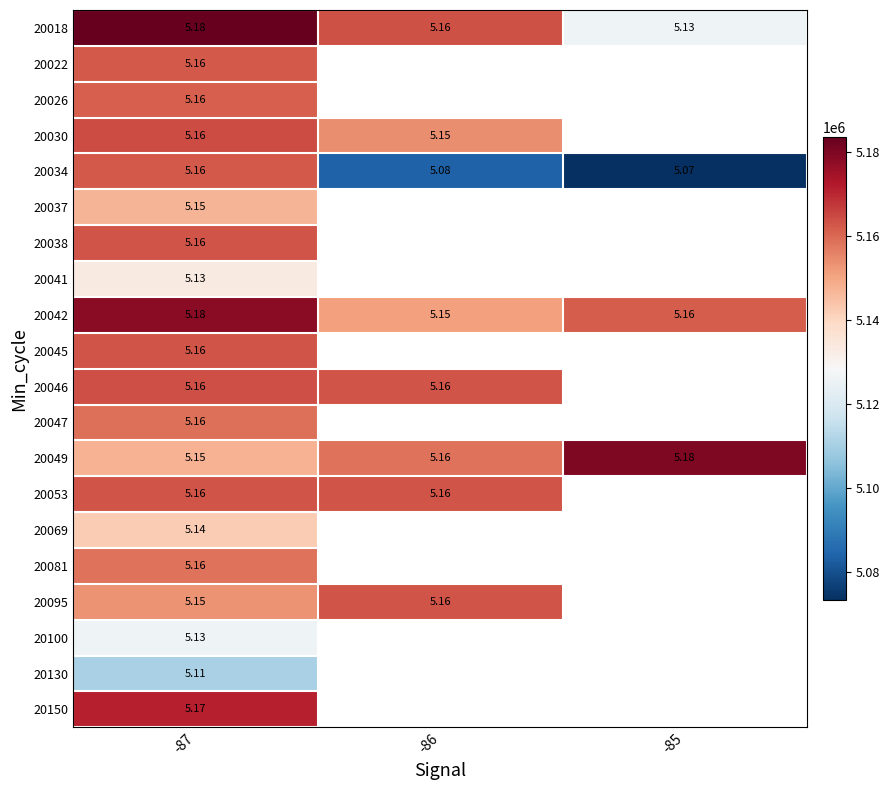

Count the number of data series in this chart.

20